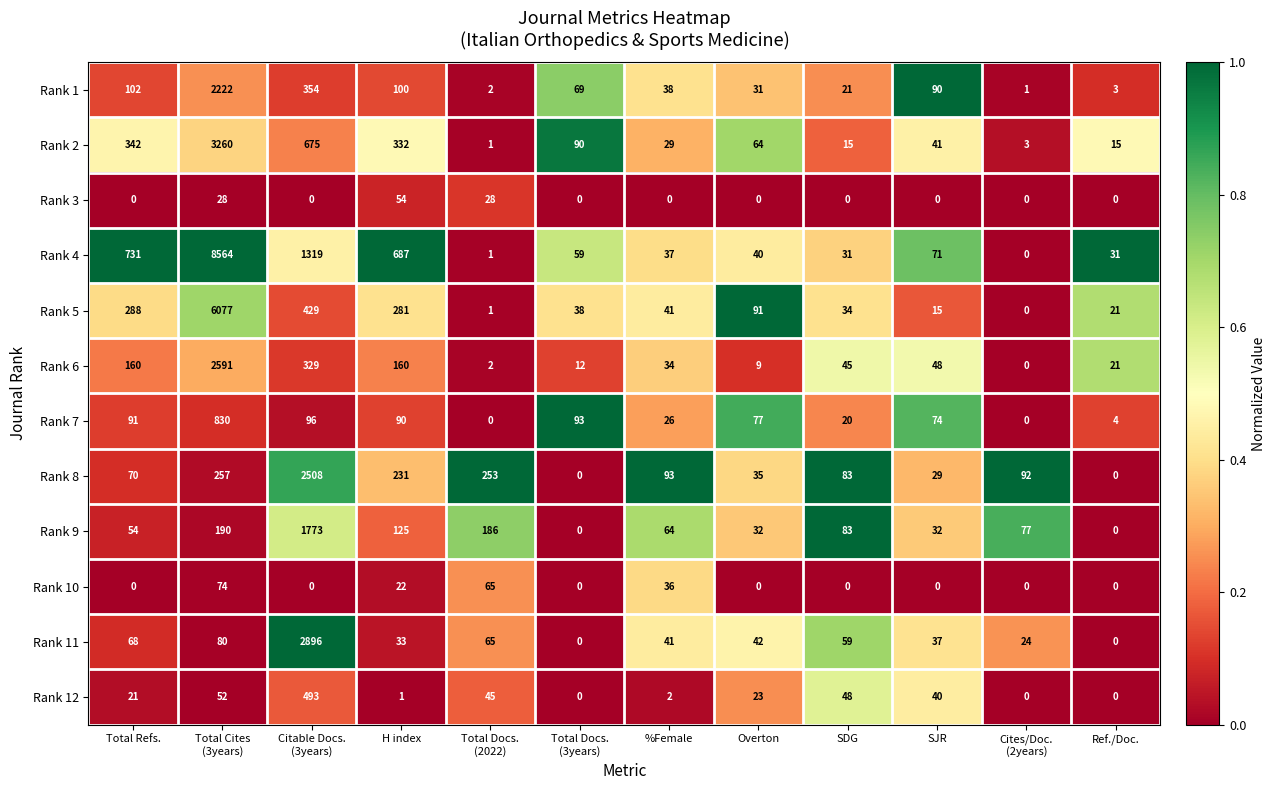

What is the difference between the maximum and minimum values in the Rank 9 series?

1773